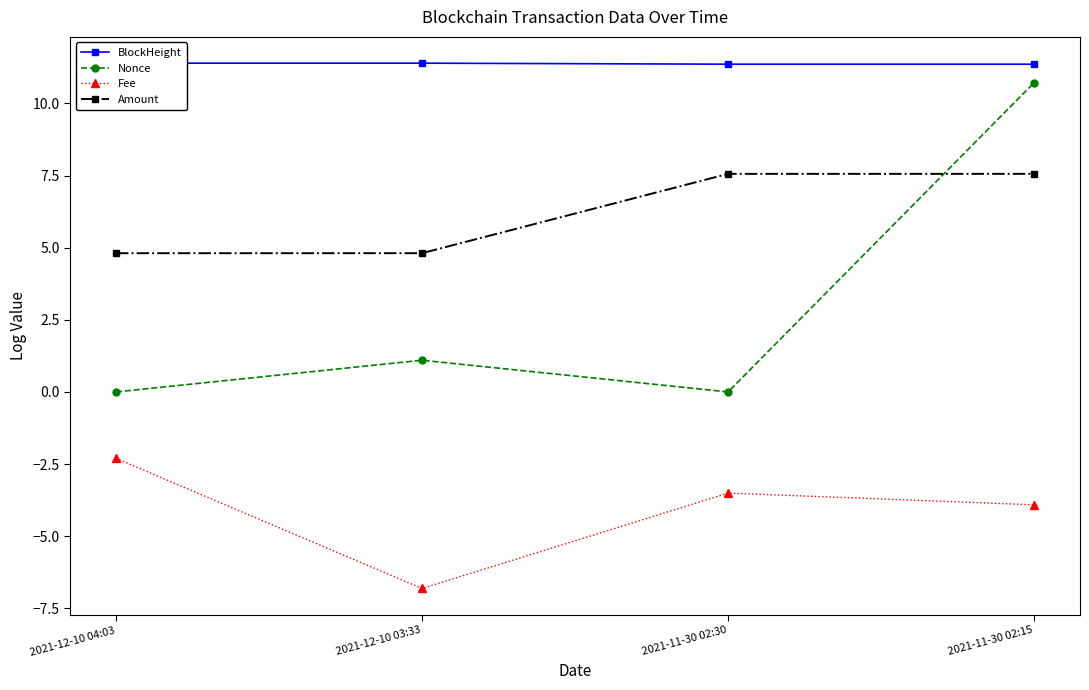

What value does the Nonce series have at 2021-12-10 03:33?

1.1